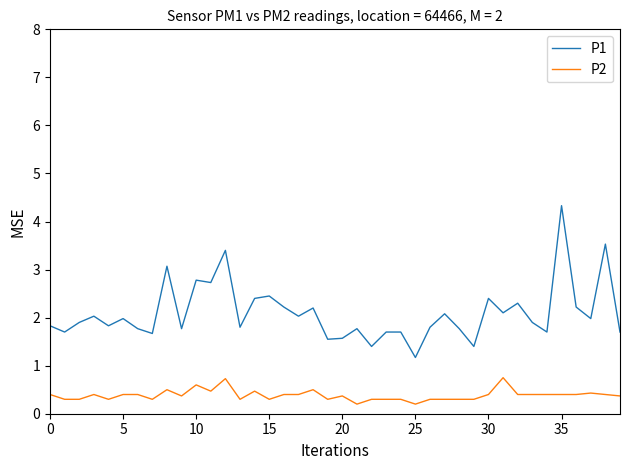

List the series in order of their overall mean, lowest first.

P2, P1